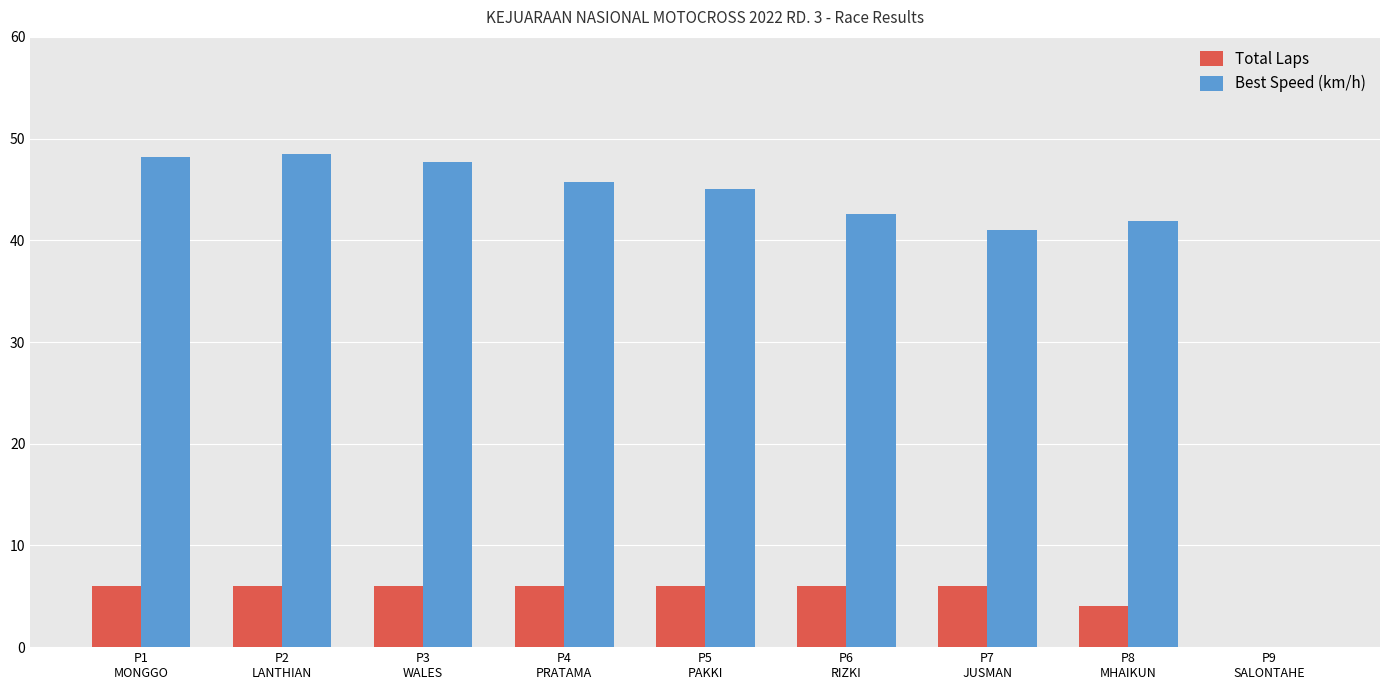

Which series has the largest total across all categories?

Best Speed (km/h)